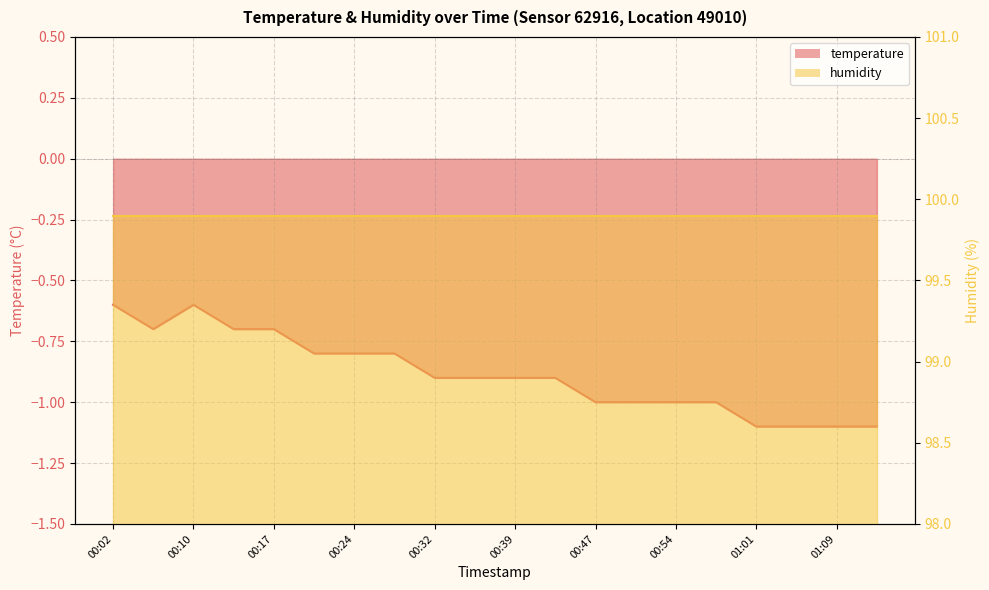

Count the values in the range -1 to 0.

16